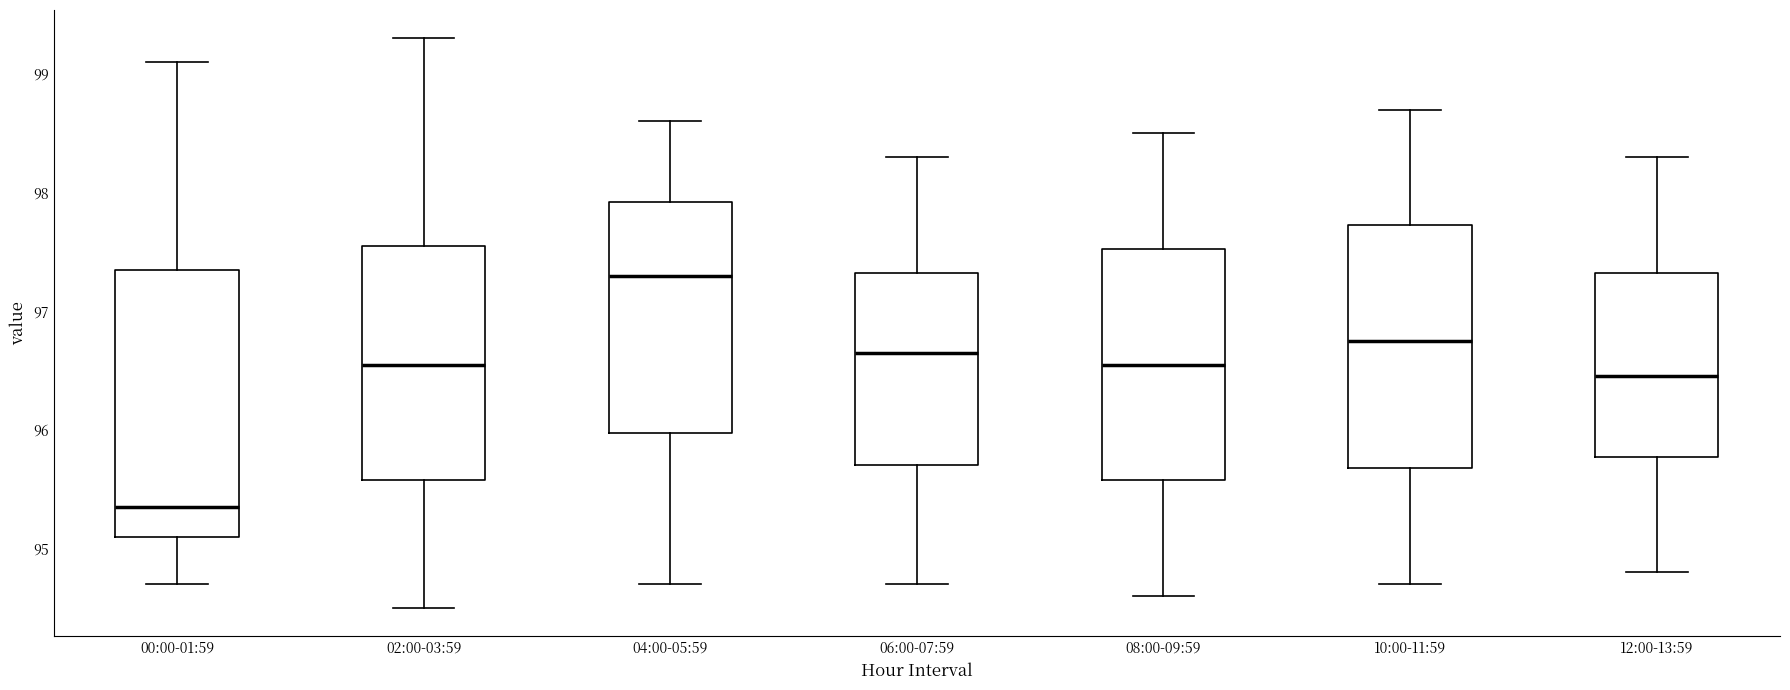

Where does the lower whisker of the box for 08:00-09:59 end on the y-axis? The values are not printed on the chart, so give them approximately, as read against the axis.

94.6